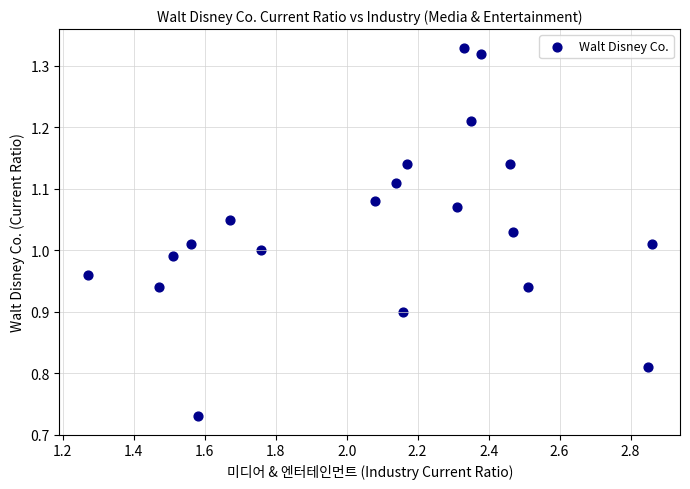

What is the range of Y values (max minus min)?

0.6